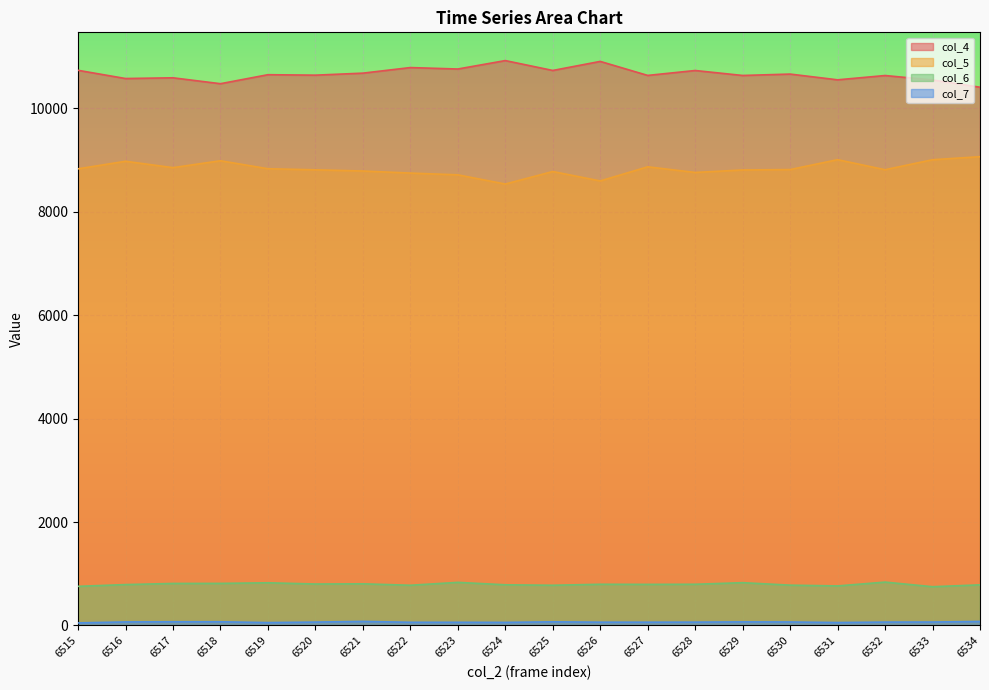

What is the sum of the col_7 values at 6532 and 6530?

134